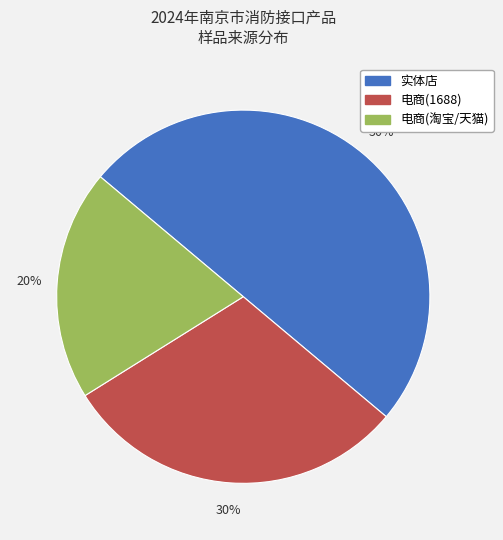

Which category has the smallest portion of the pie?

电商(淘宝/天猫)